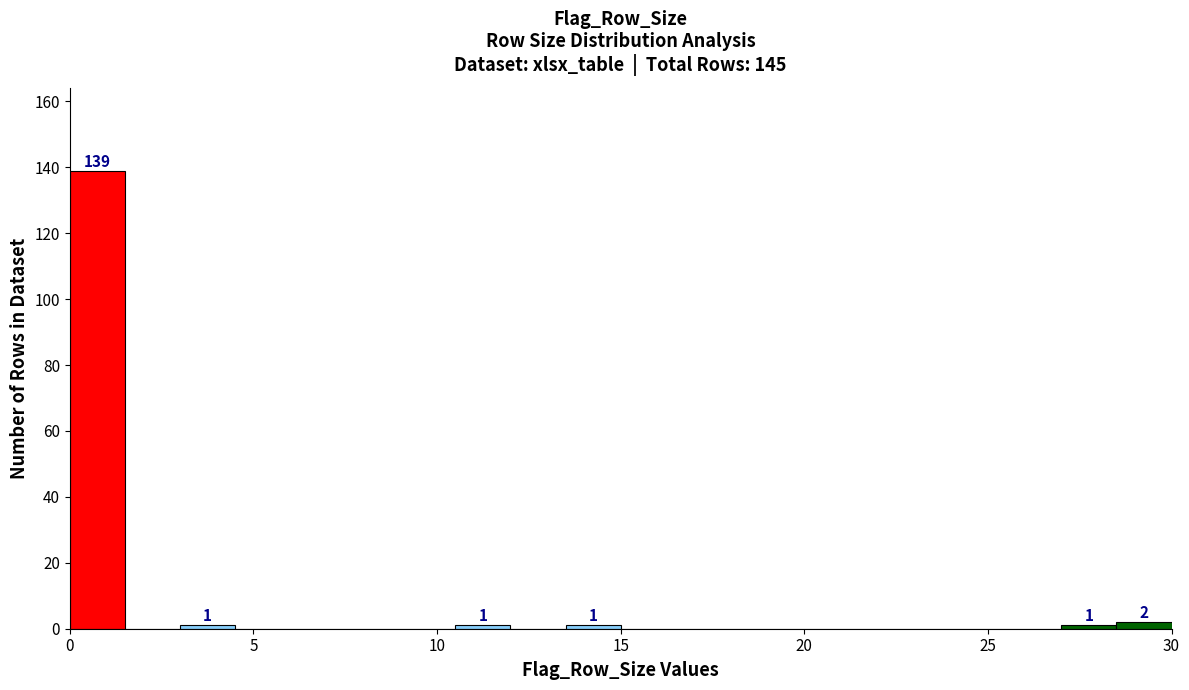

Around what value on the x-axis is the tallest bar? Give the approximate position of its centre, as read against the axis.

1.0